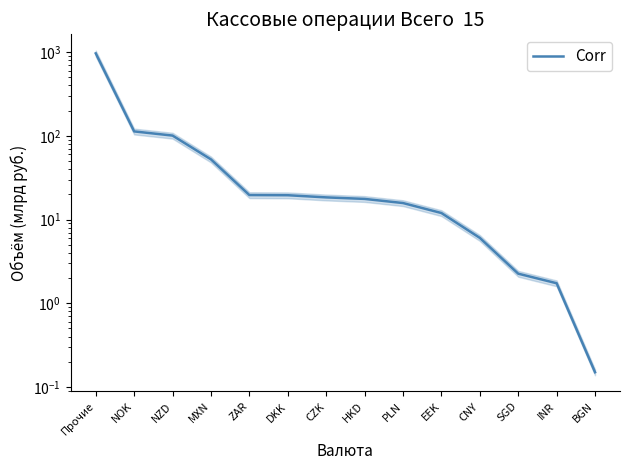

What is the difference between the maximum and minimum values?

966.2